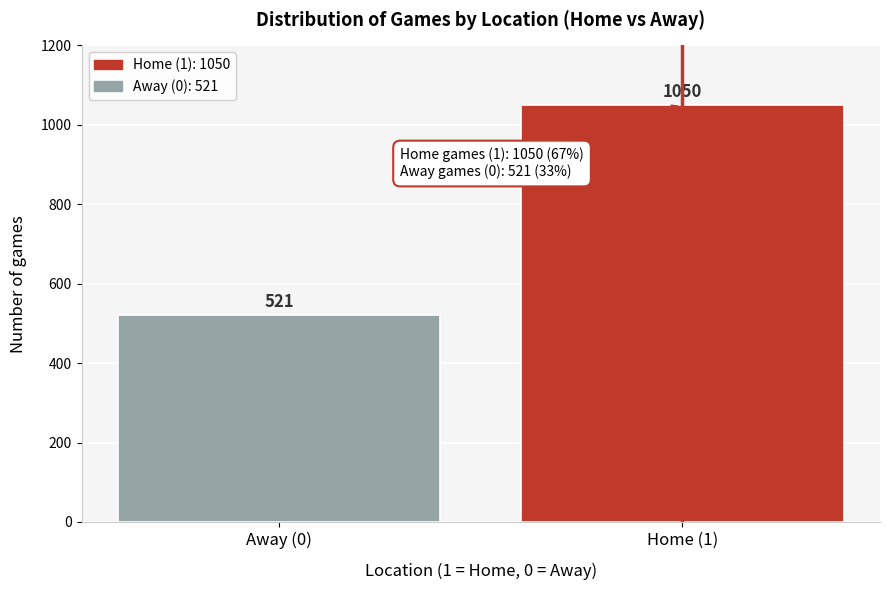

Reading right to left, list all the values displayed in this chart.

1050	521